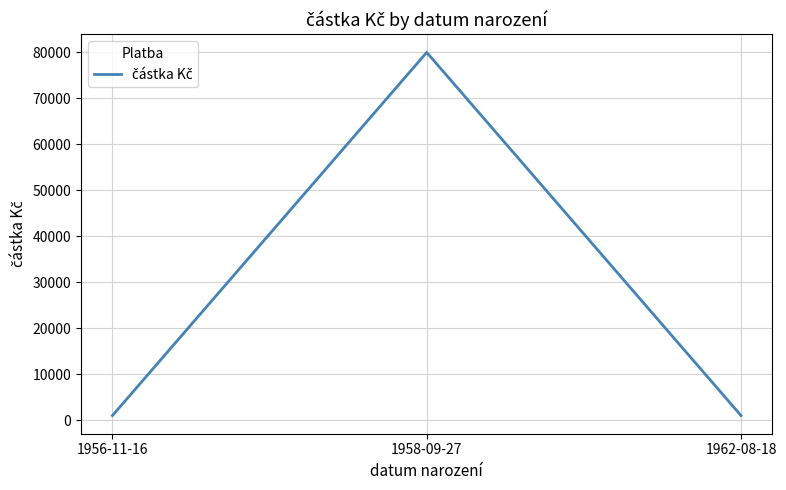

What is the maximum value shown in the chart?

80000